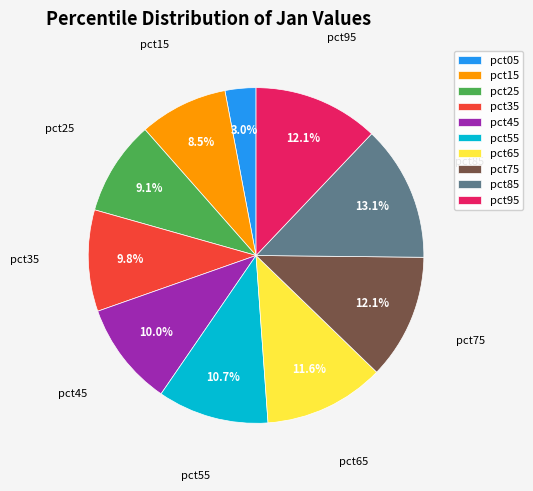

Does any single category account for the majority?

No